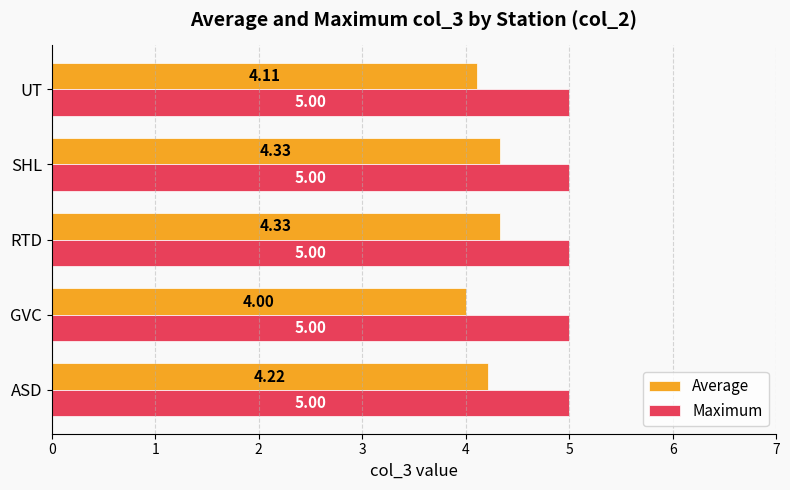

Between GVC and UT, which series saw the biggest shift?

Average